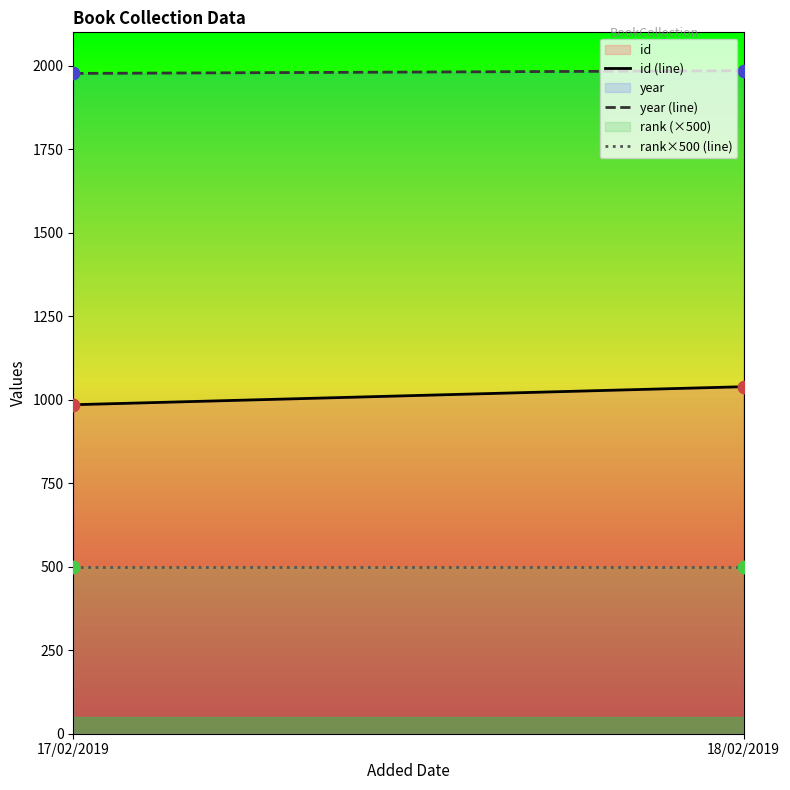

At which category is the sum across all series the highest?

18/02/2019